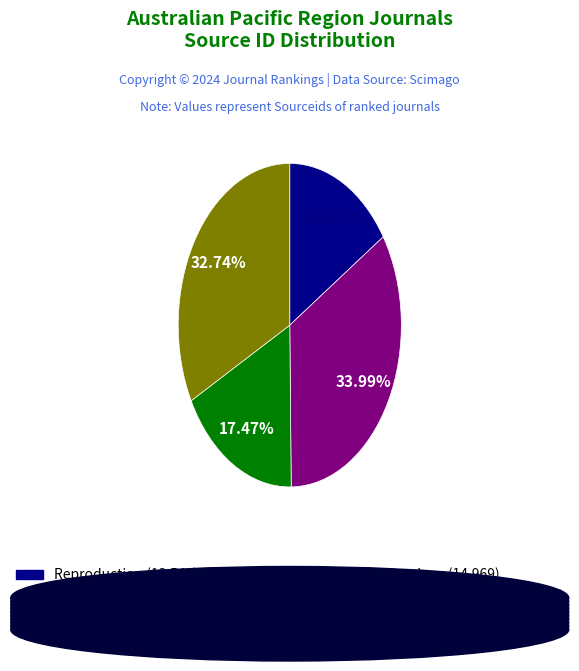

Is there a majority slice in this chart?

No